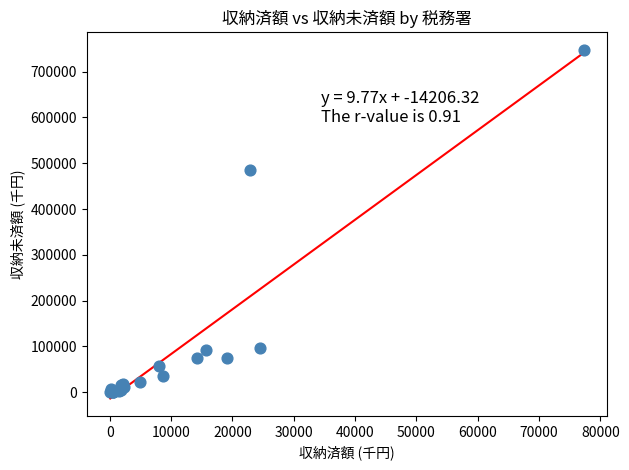

What Y value in the scatter plot is closest to 374035?

485043